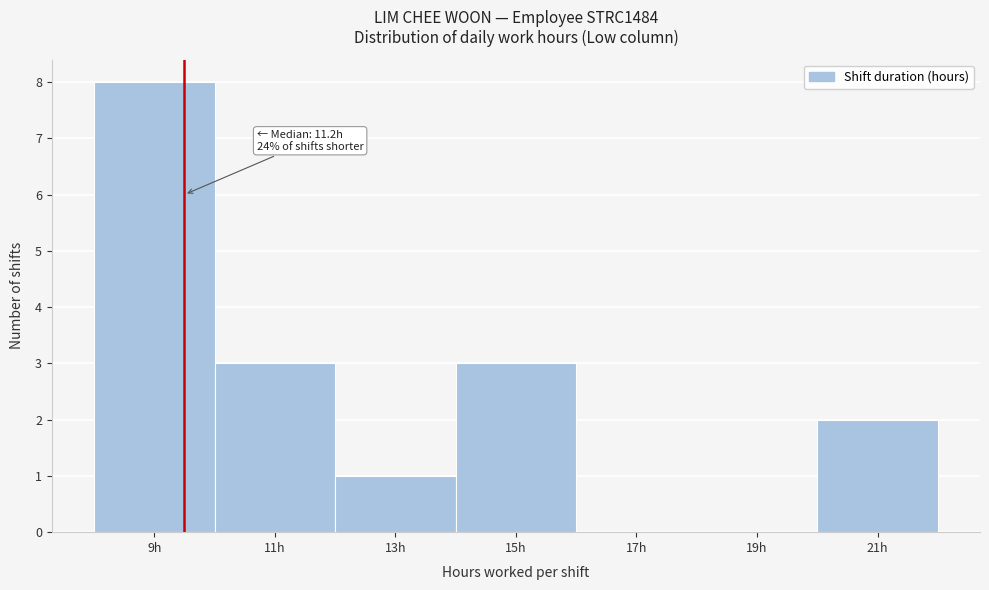

Reading left to right, transcribe all the data shown in this chart.

9h=8	11h=3	13h=1	15h=3	17h=0	19h=0	21h=2